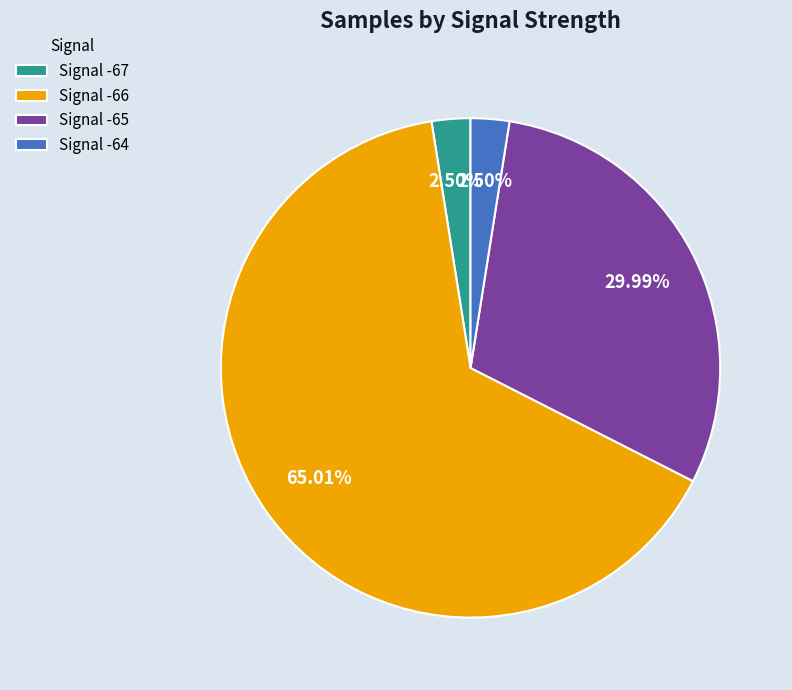

Is there any slice that represents more than half of the pie?

Yes